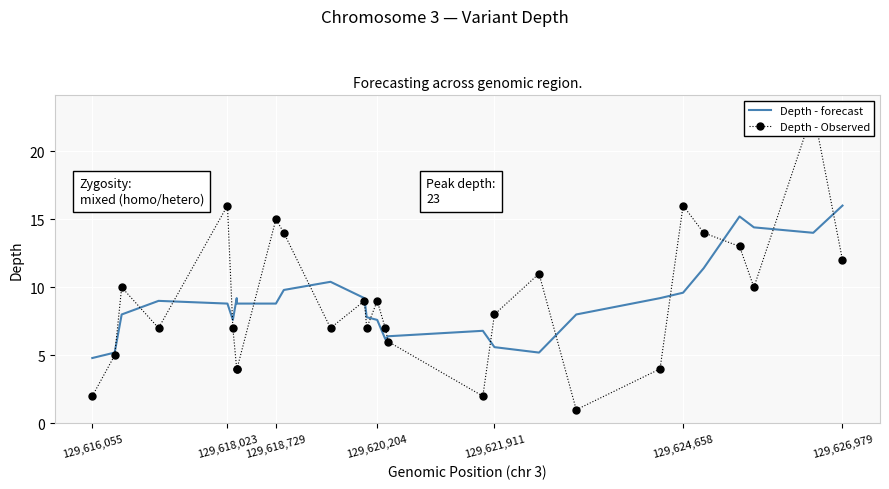

The value of Depth - forecast at 129,626,979 is 16.0. True or false?

True